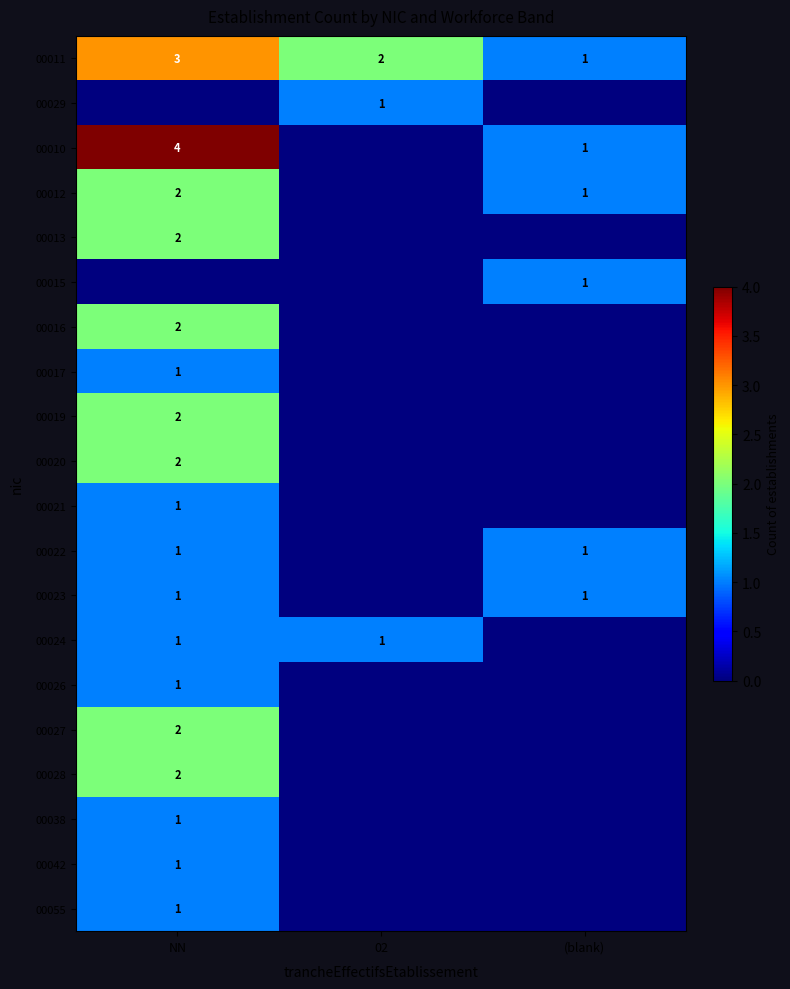

The value of 00042 at NN is 1. True or false?

True